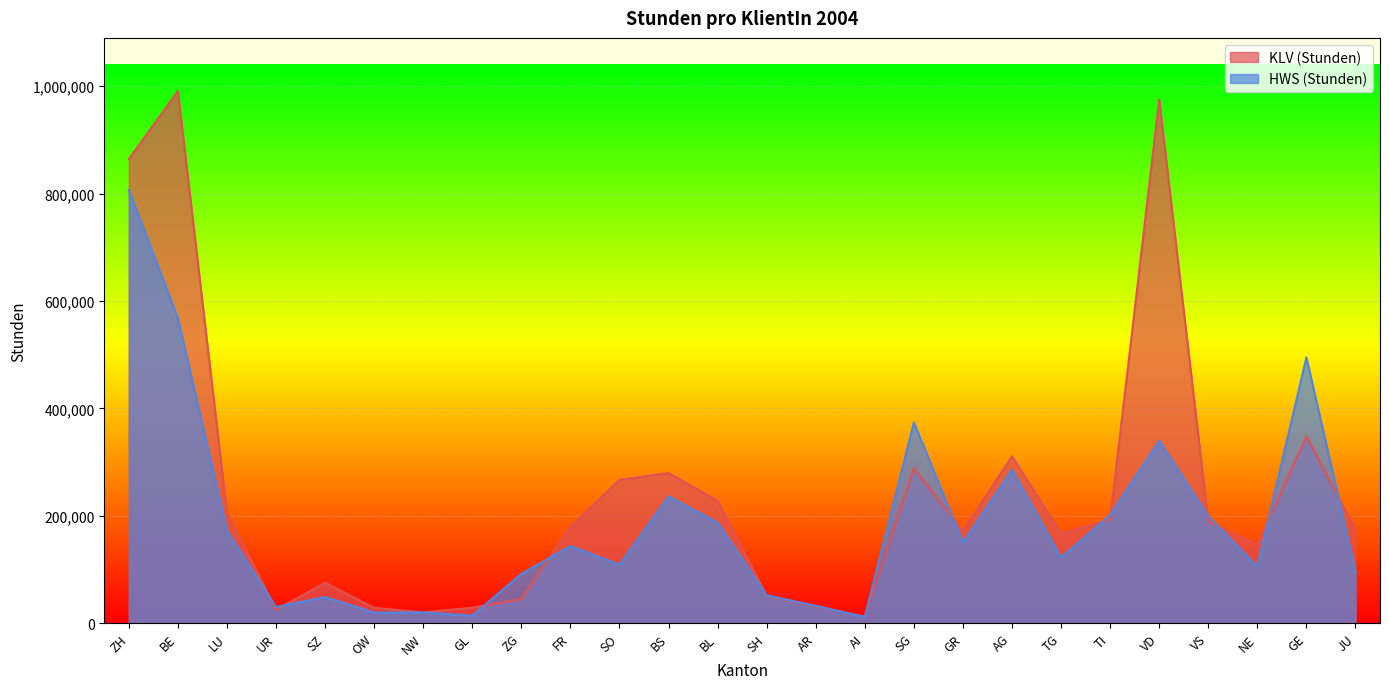

How many intersections are there between HWS (Stunden) and KLV (Stunden)?

14